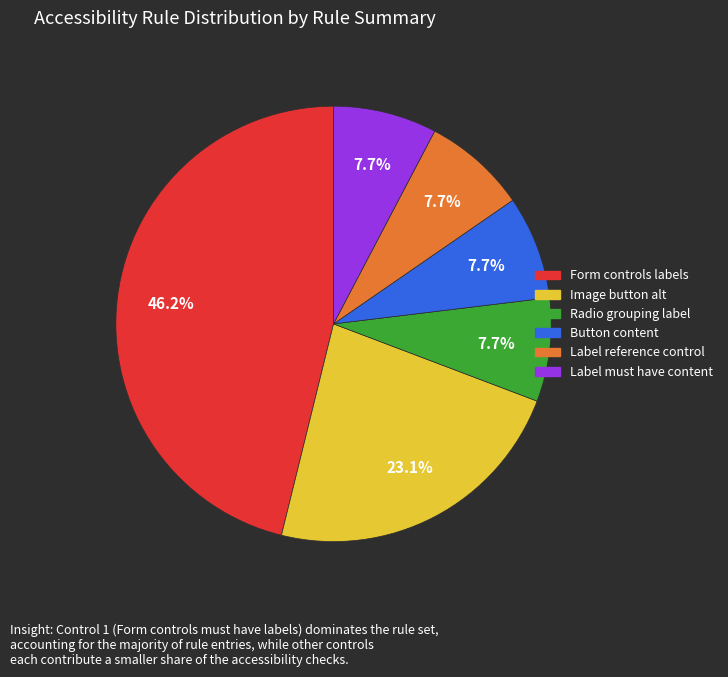

Is there any slice that represents more than half of the pie?

No